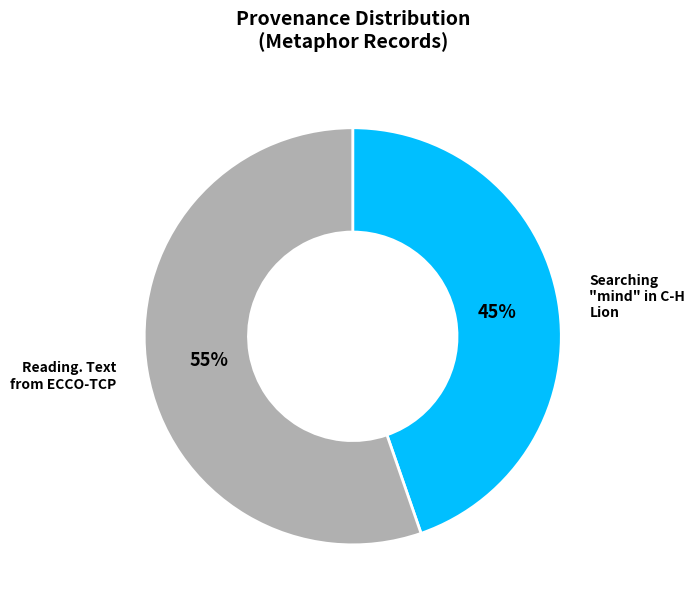

Which slice represents more than half of the pie?

Reading. Text from ECCO-TCP